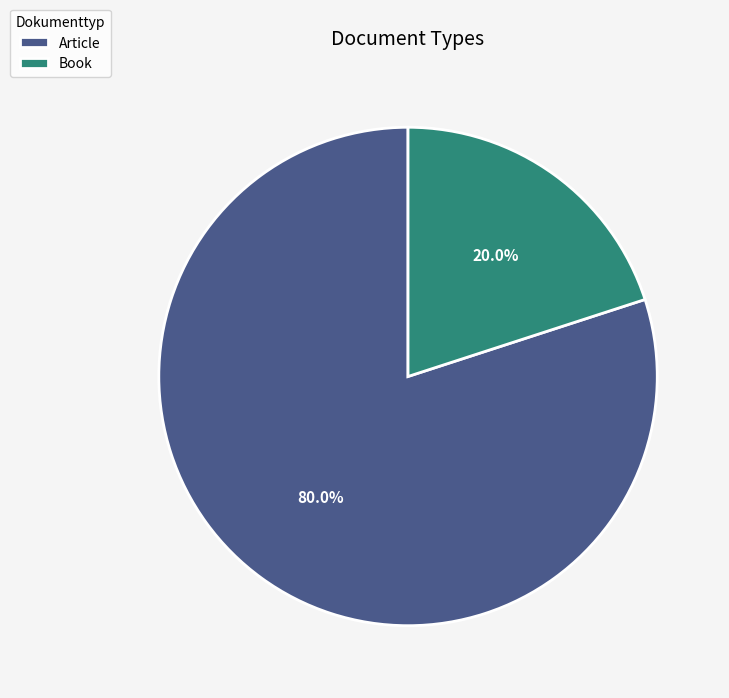

Which has a higher value, Book or Article?

Article